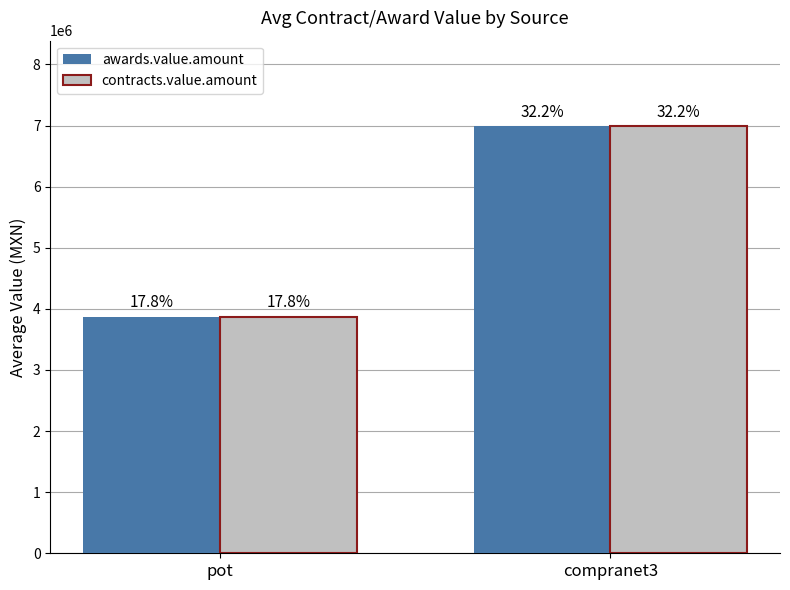

What is the value of the contracts.value.amount bar at the 2nd from the left?

6990655.8